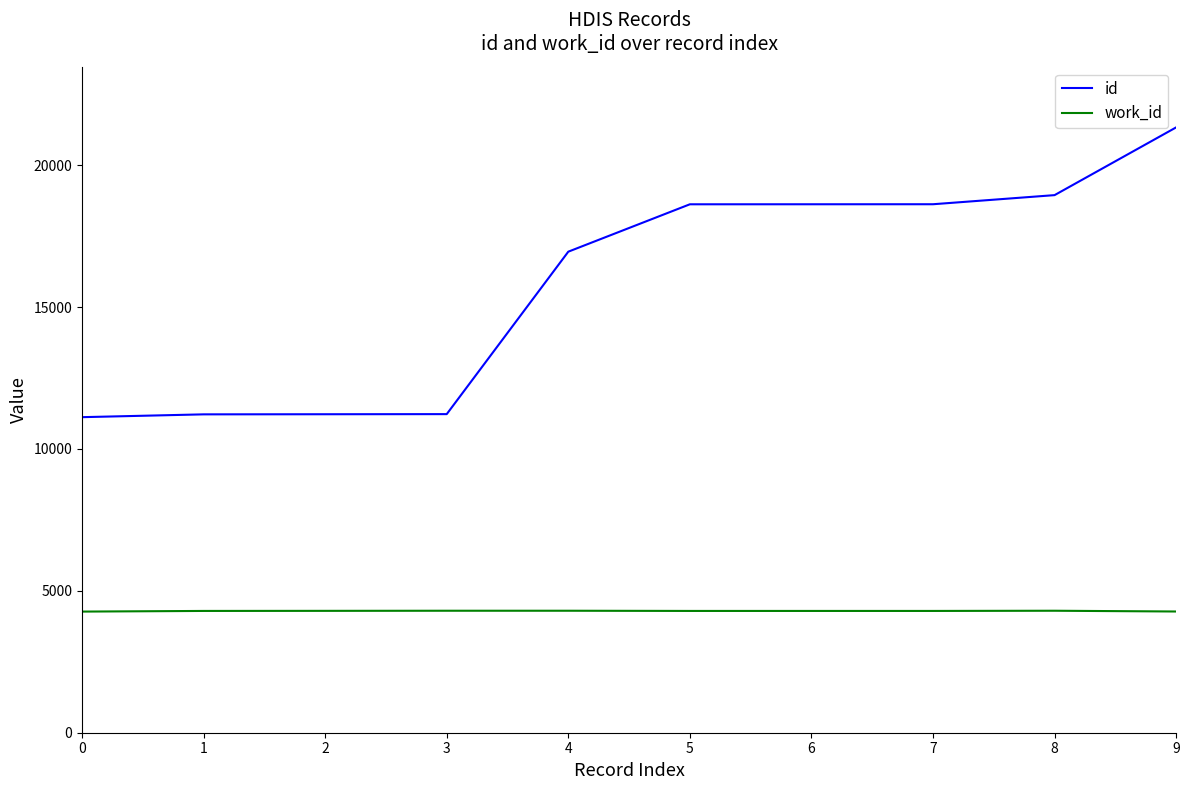

At which label does id reach its peak?

9